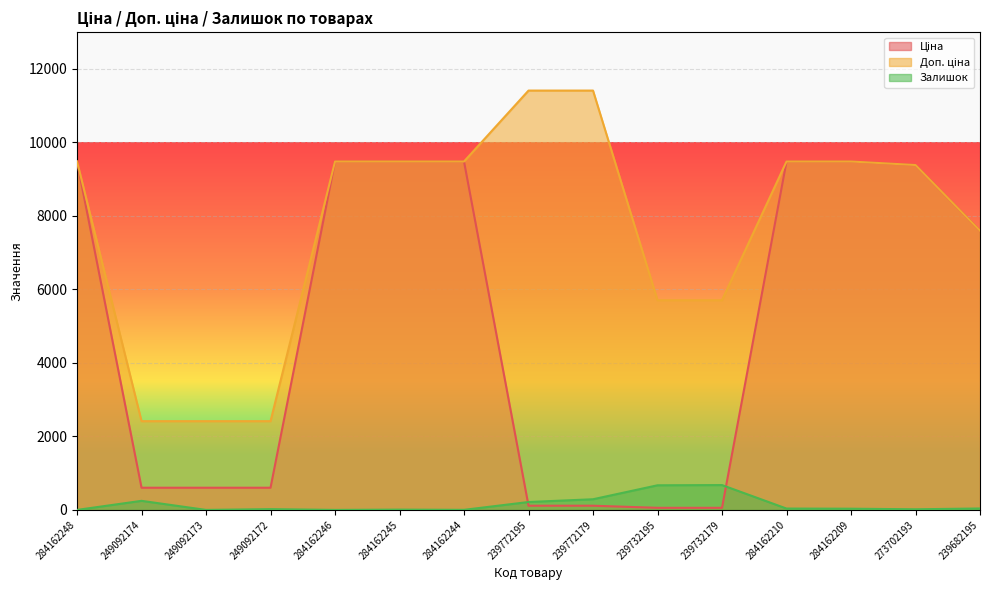

Does the chart display data point markers on the line(s)?

No